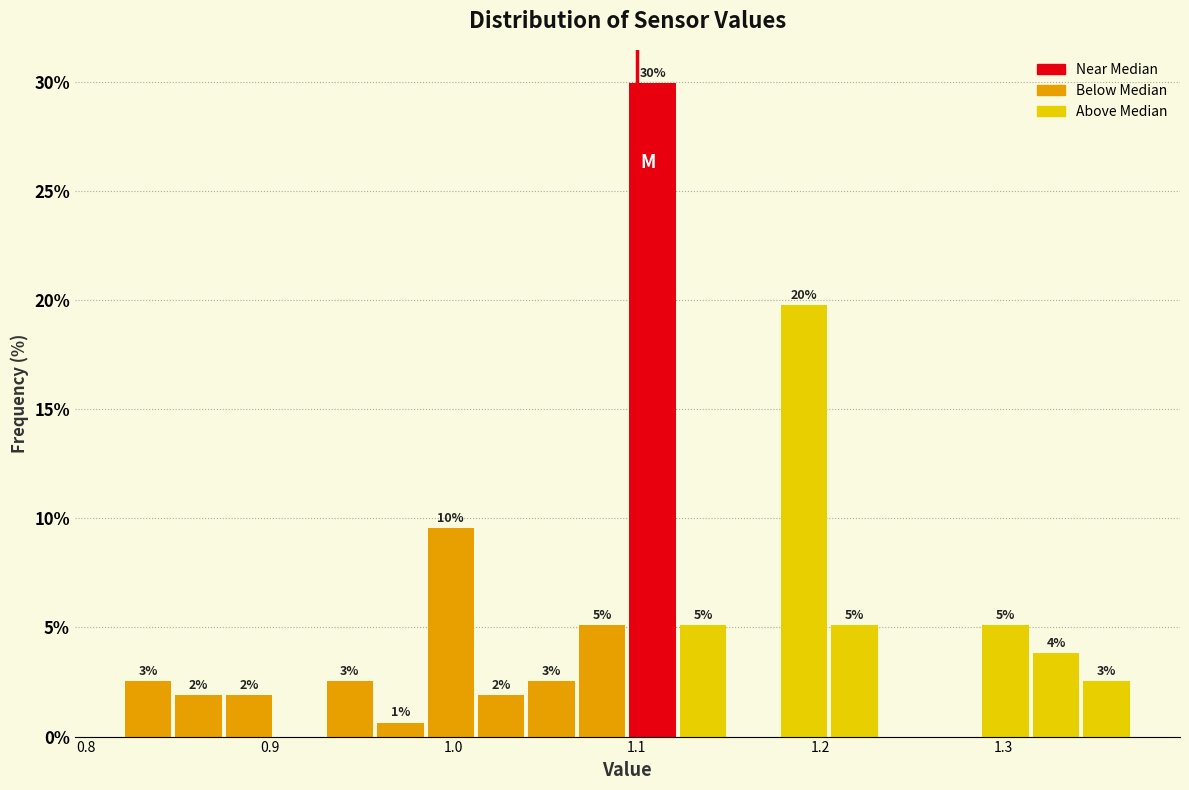

Around what value on the x-axis is the tallest bar? Give the approximate position of its centre, as read against the axis.

1.11